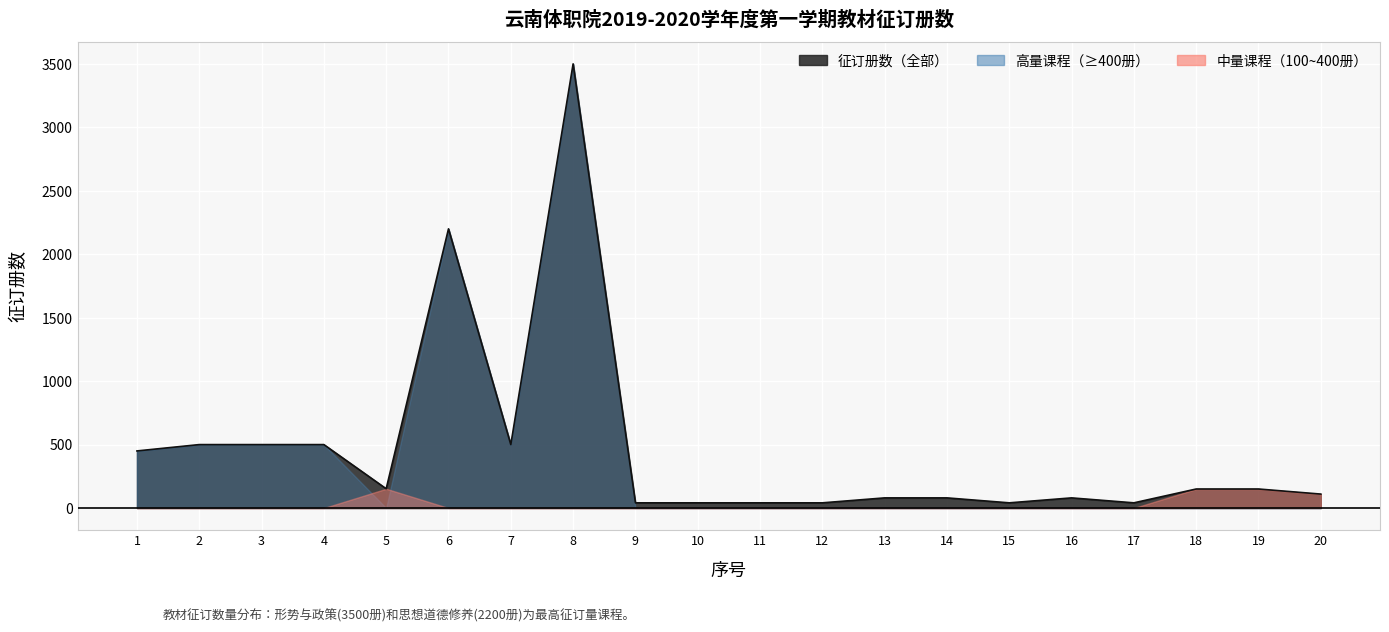

How many points are higher than both their immediate neighbors (excluding endpoints)?

3